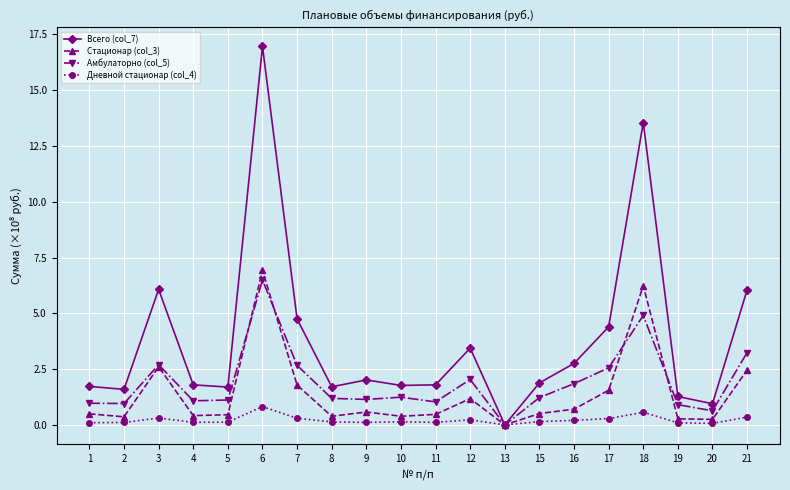

True or false: Дневной стационар (col_4) has more than 1 points higher than both neighbors.

True